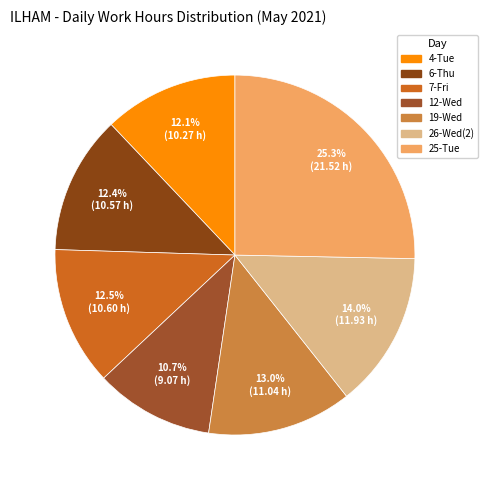

To the nearest percent, what is the difference between the largest and smallest slice percentages?

15%